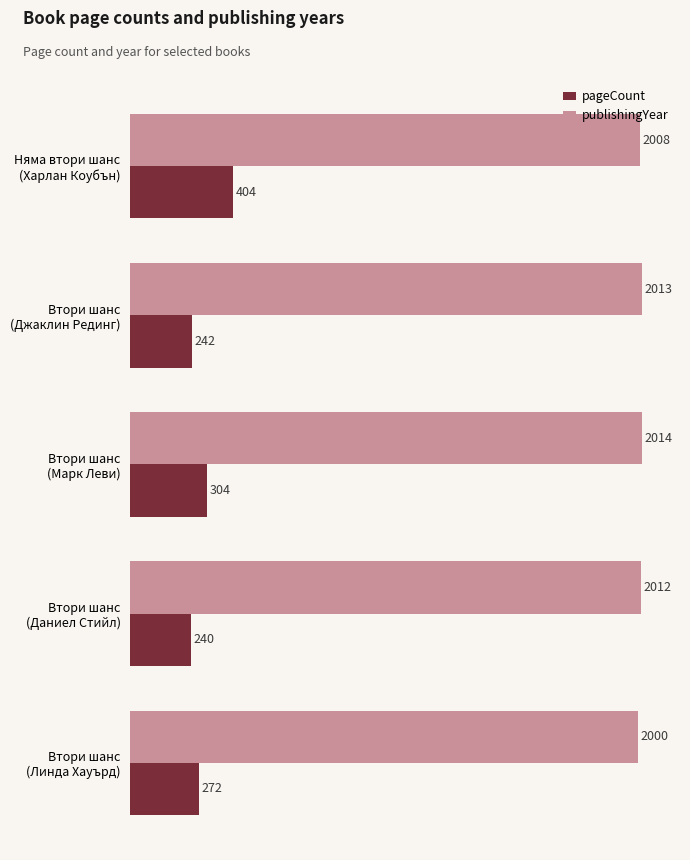

What is the minimum value shown in the chart?

240